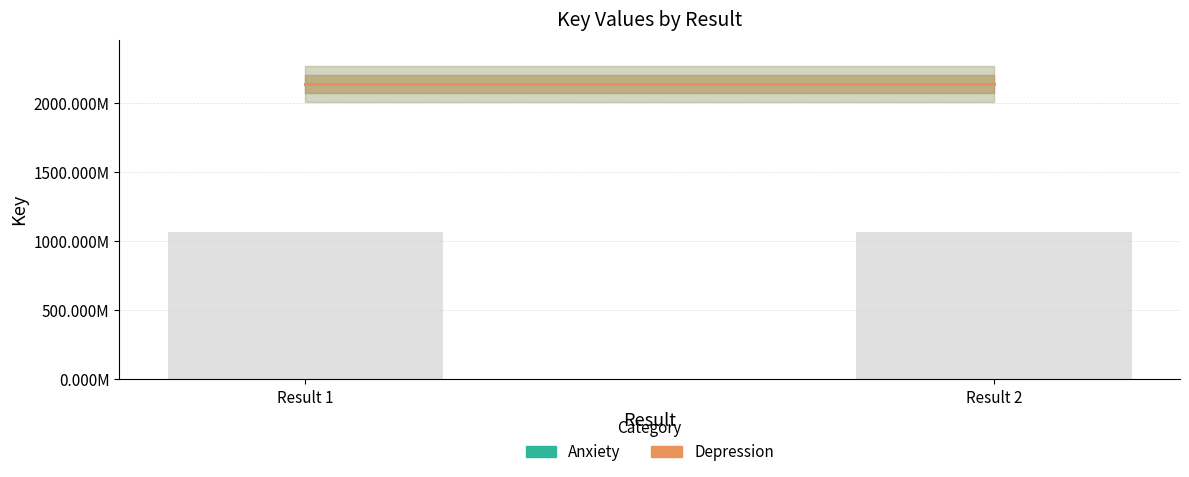

Reading left to right, list all the values displayed in this chart.

Anxiety: Result 1=2137676336	Result 2=2137676336
Depression: Result 1=2137687713	Result 2=2137687713